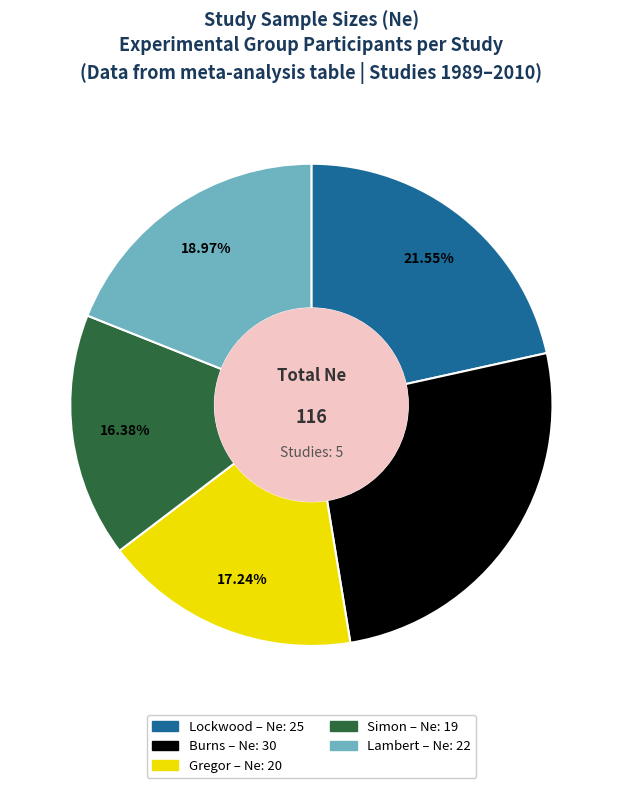

What is the smallest slice in the pie chart?

Simon